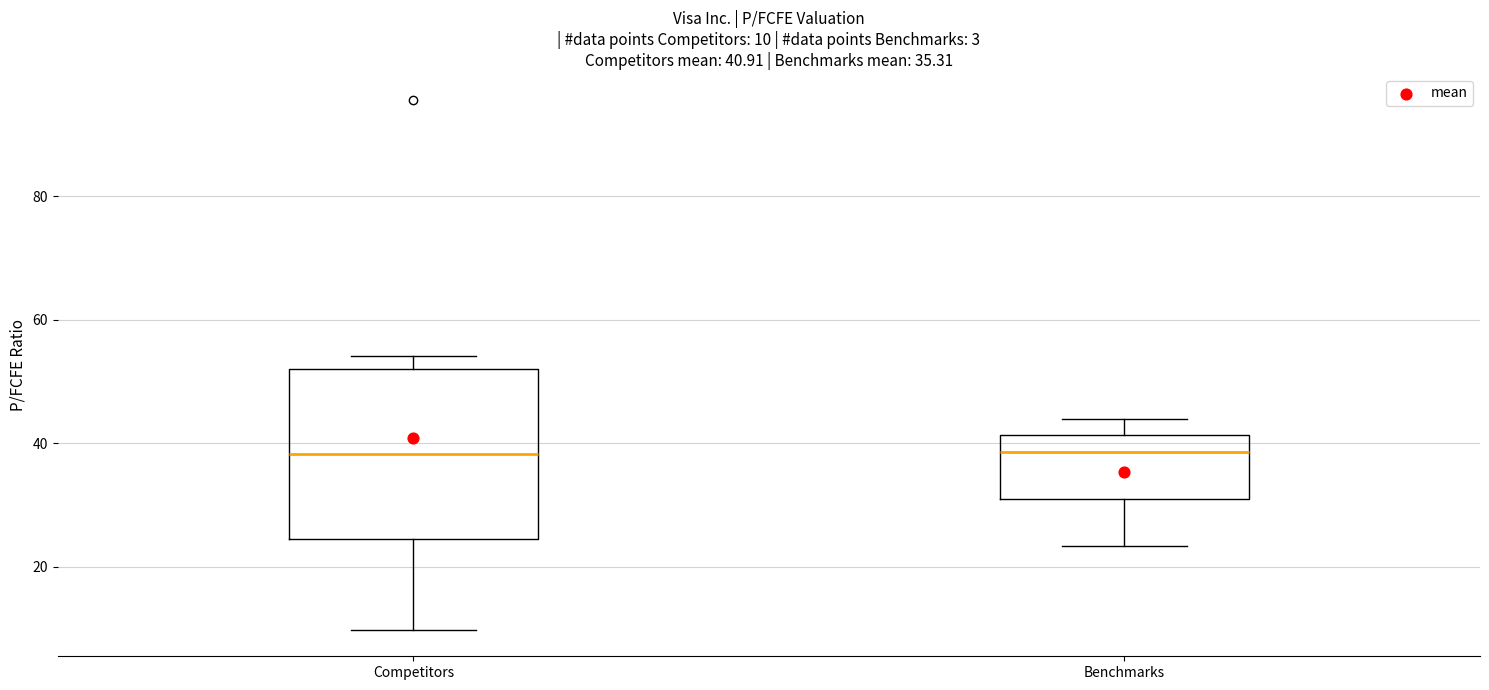

Which box is the tallest, from its lower edge to its upper edge?

Competitors